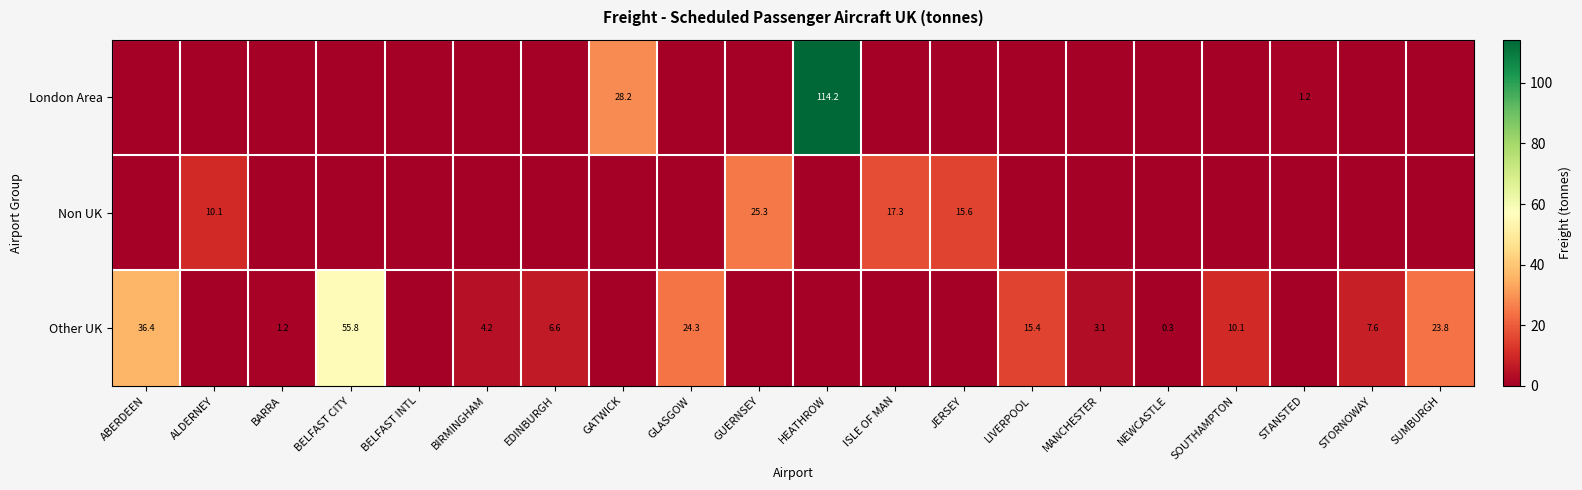

The Non UK series shows 10.1 at ALDERNEY. True or false?

True